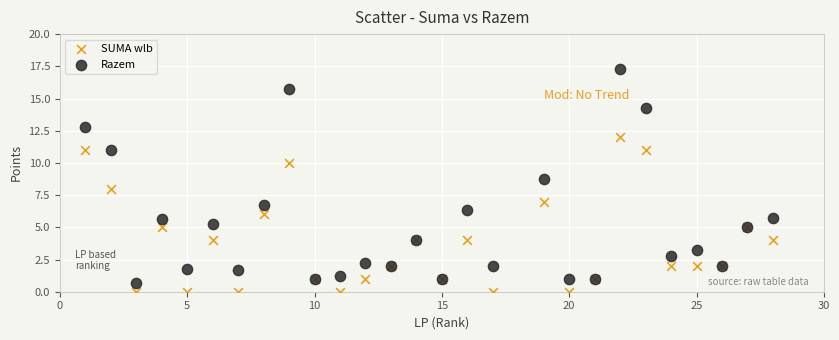

Which series has the largest Y range (max minus min)?

Razem